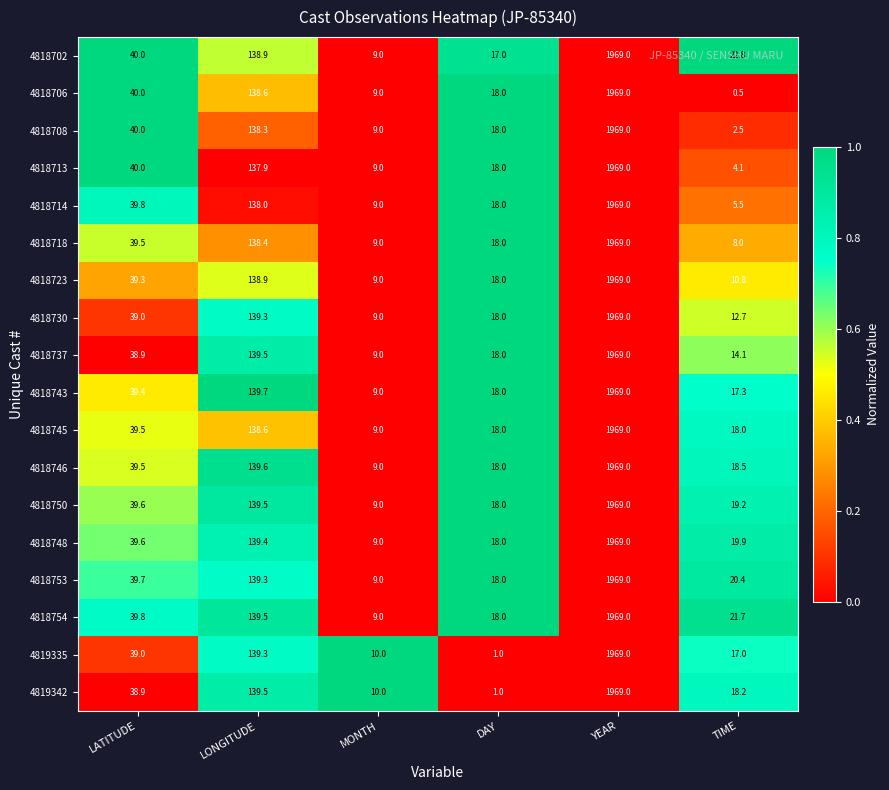

Which series changed the most between YEAR and TIME?

4818706